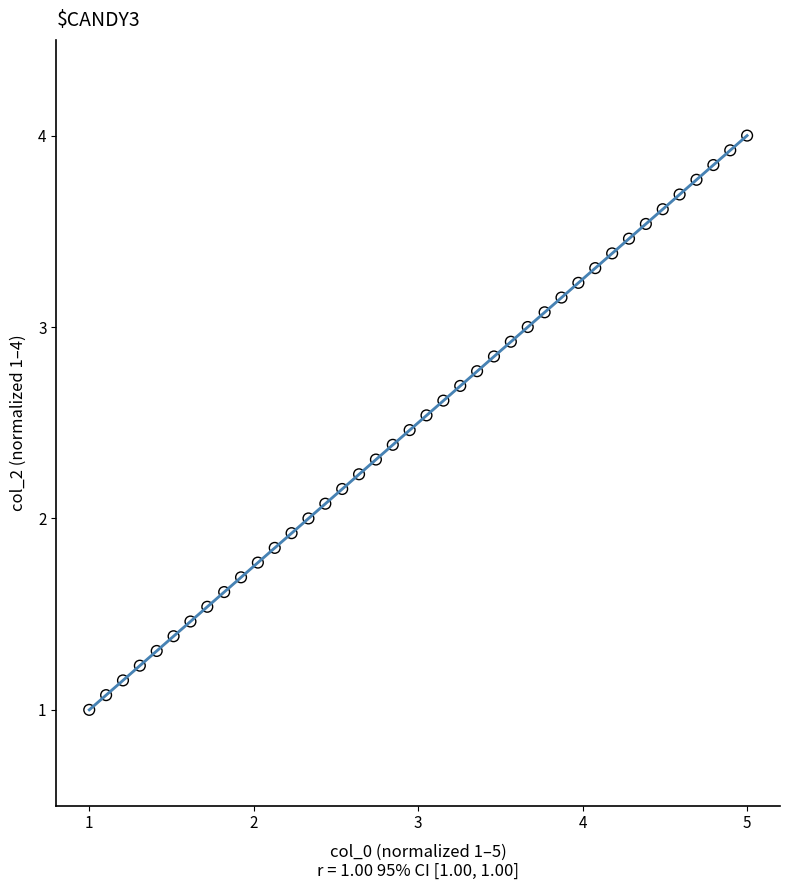

What is the range of Y values (max minus min)?

3.0